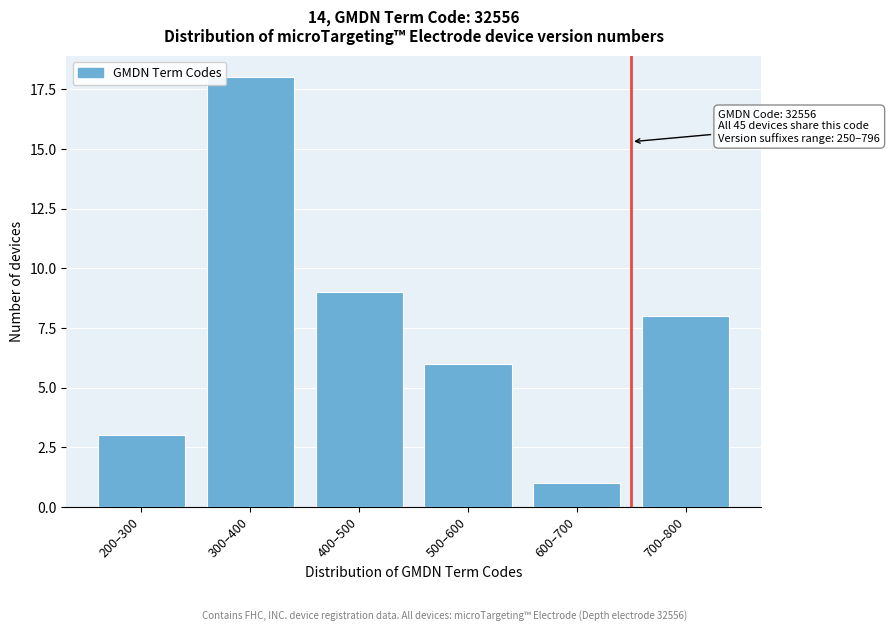

Reading right to left, transcribe all the data shown in this chart.

700–800=8	600–700=1	500–600=6	400–500=9	300–400=18	200–300=3